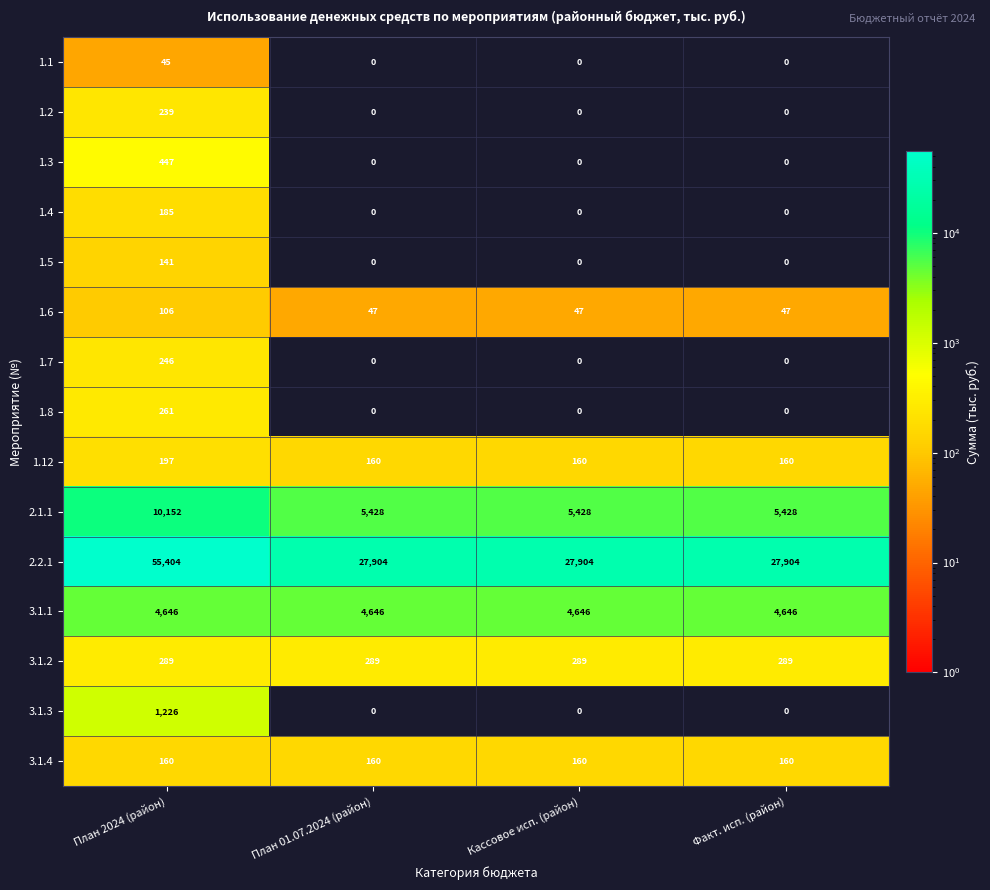

List the series in order of their peak value, lowest first.

1.1, 1.6, 1.5, 3.1.4, 1.4, 1.12, 1.2, 1.7, 1.8, 3.1.2, 1.3, 3.1.3, 3.1.1, 2.1.1, 2.2.1